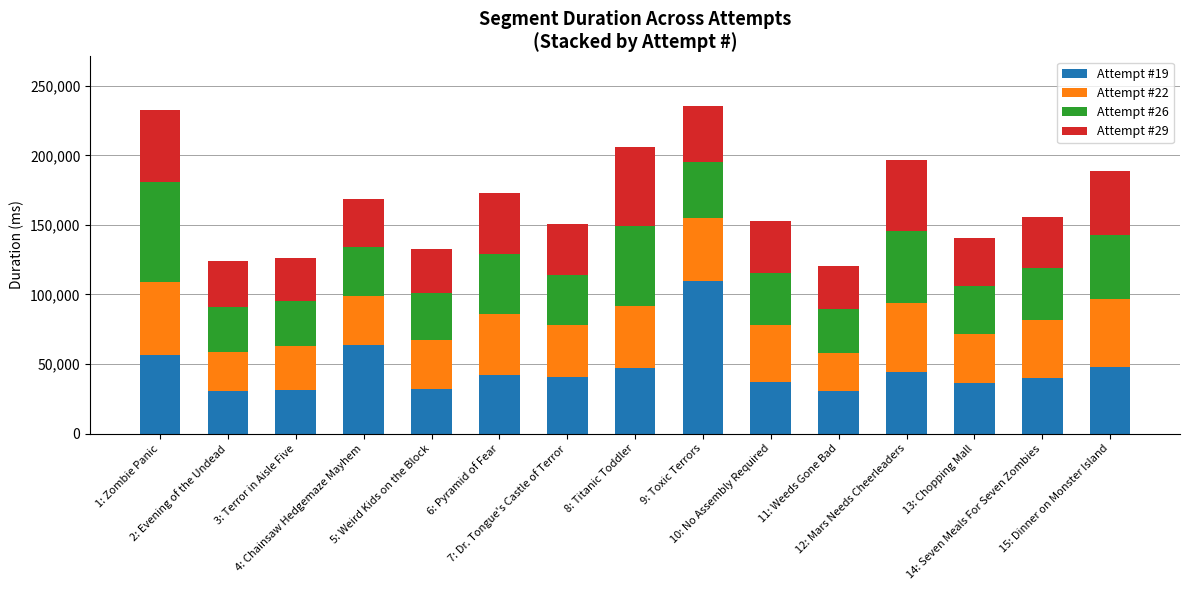

What is the highest value of the Attempt #19 series?

109715